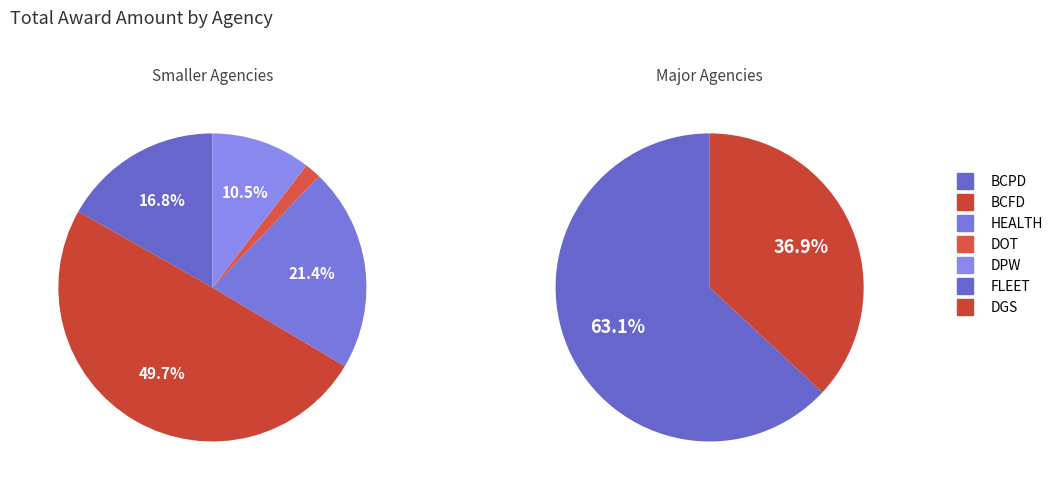

Count the number of slices in the pie.

7